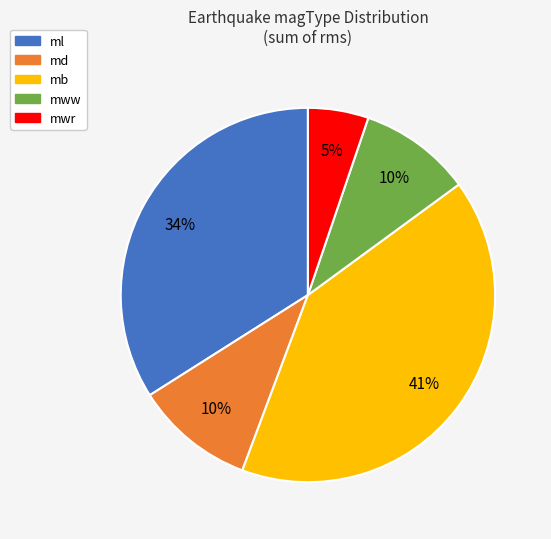

Does any single category account for the majority?

No